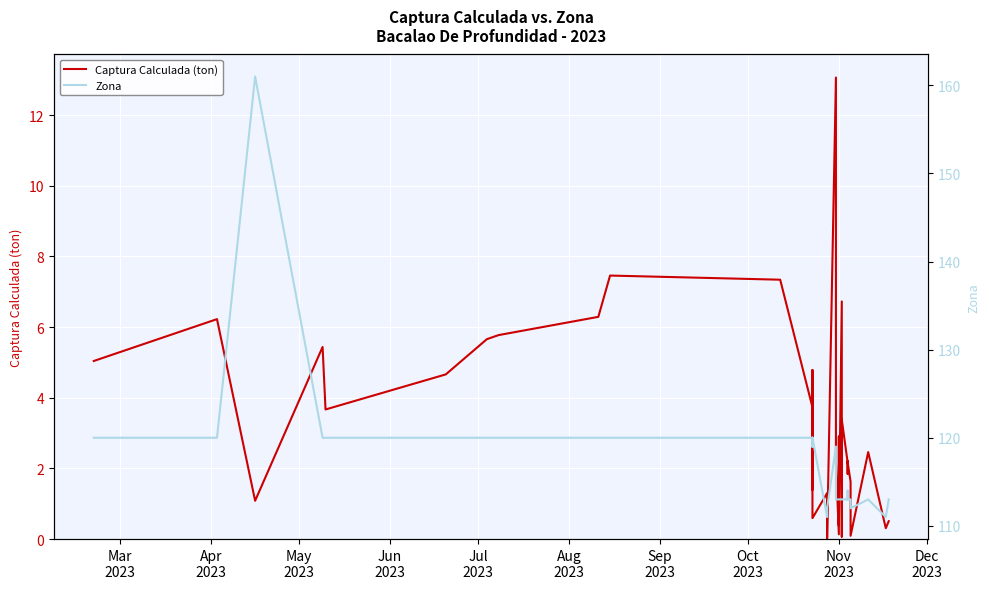

How many lines are shown in the chart?

2